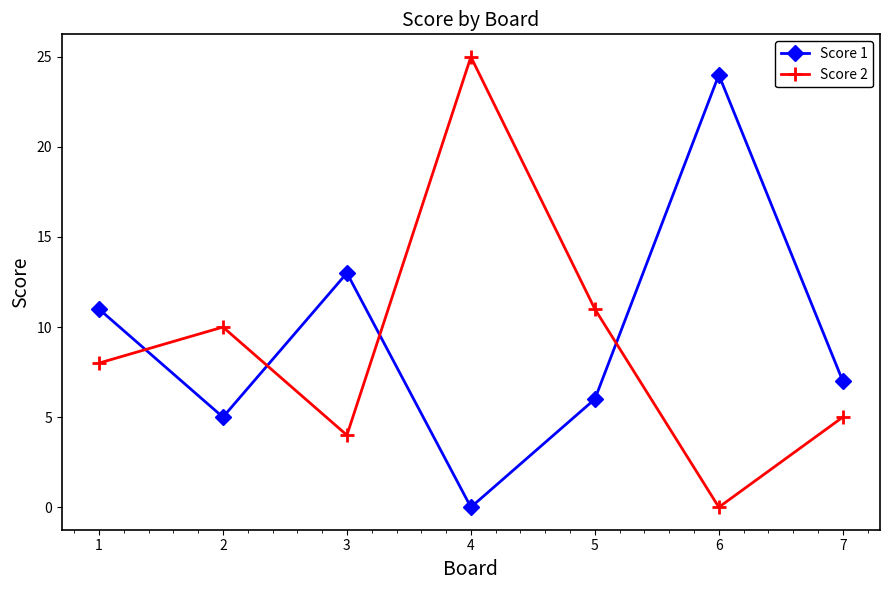

Rank the series by their average value, from highest to lowest.

Score 1, Score 2